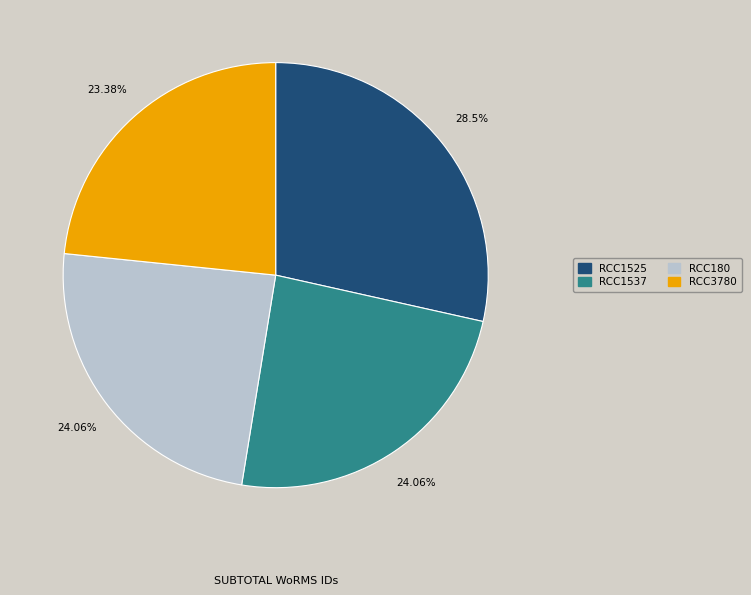

What percentage is the RCC3780 slice, to the nearest percent?

23%